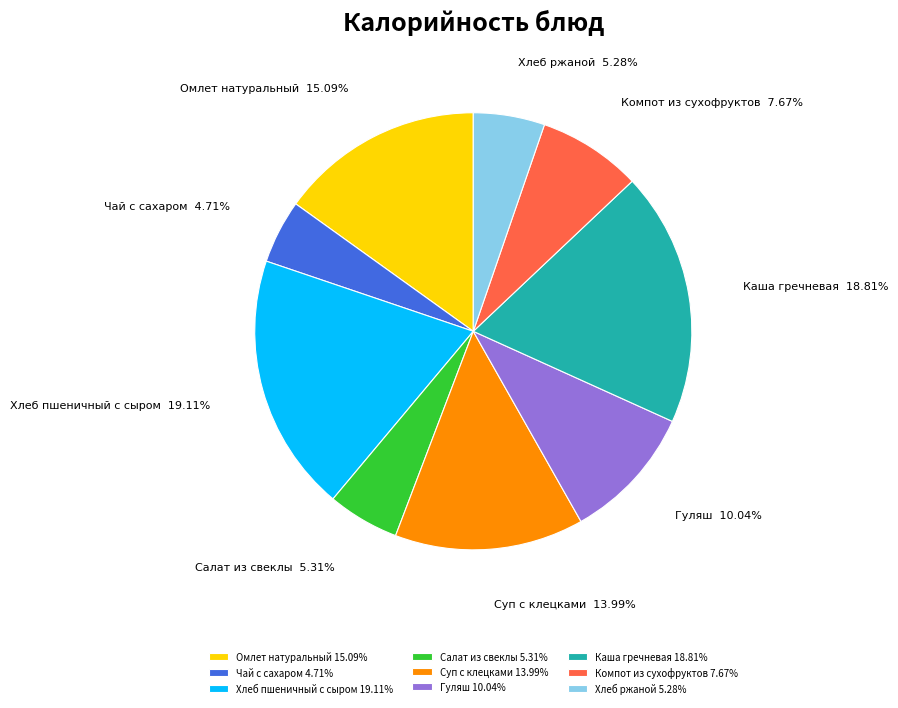

To the nearest percent, what percentage of the pie is Суп с клецками?

14%